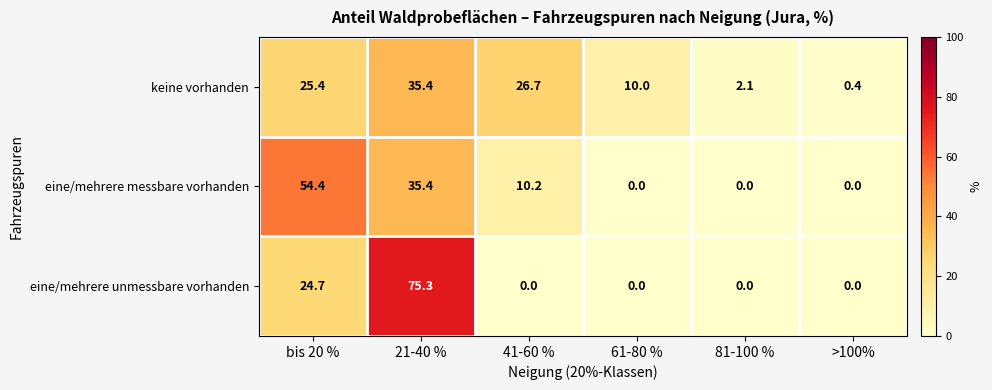

Where is keine vorhanden nearest to the value 17?

61-80 %